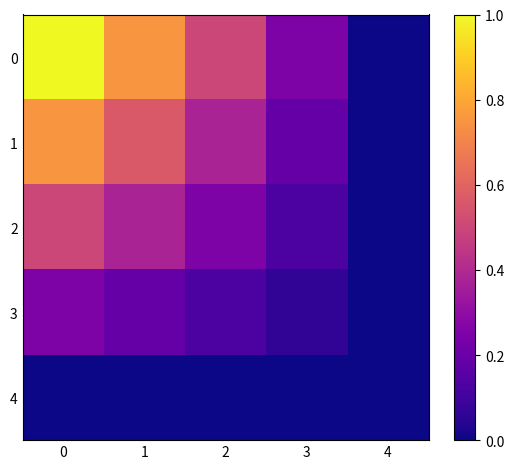

Reading left to right, transcribe all the data shown in this chart.

0: 0=1.0	1=0.8	2=0.5	3=0.2	4=0.0
1: 0=0.8	1=0.6	2=0.4	3=0.2	4=0.0
2: 0=0.5	1=0.4	2=0.2	3=0.1	4=0.0
3: 0=0.2	1=0.2	2=0.1	3=0.1	4=0.0
4: 0=0.0	1=0.0	2=0.0	3=0.0	4=0.0